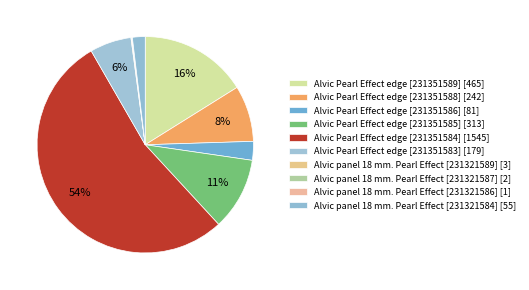

Count the number of slices in the pie.

10